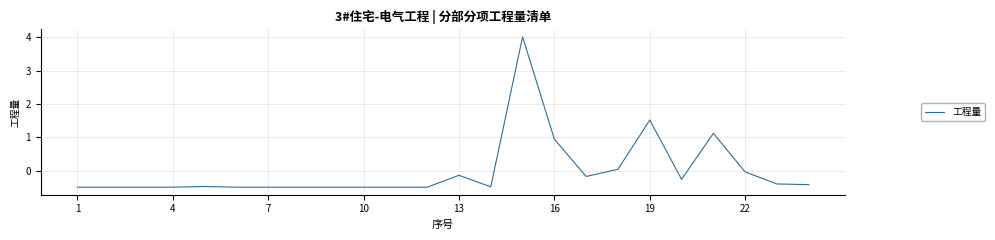

What is the greatest value displayed?

4.0